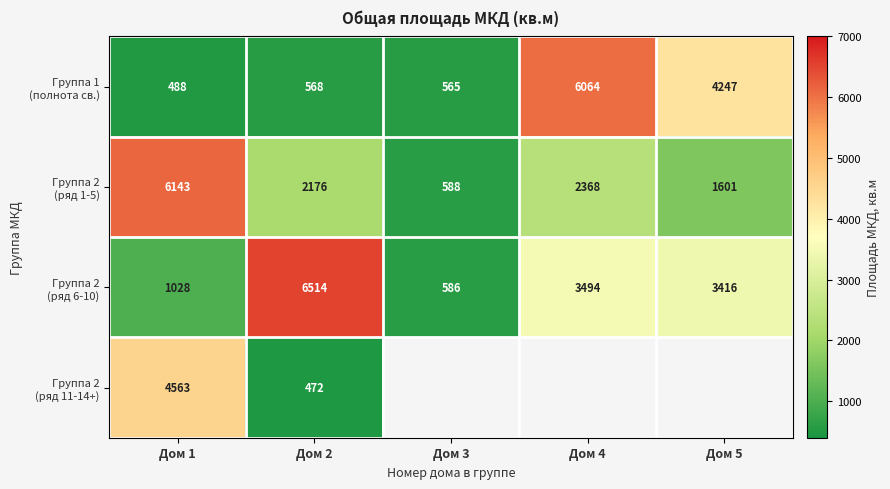

What is the total value across all series at Дом 2?

9730.0